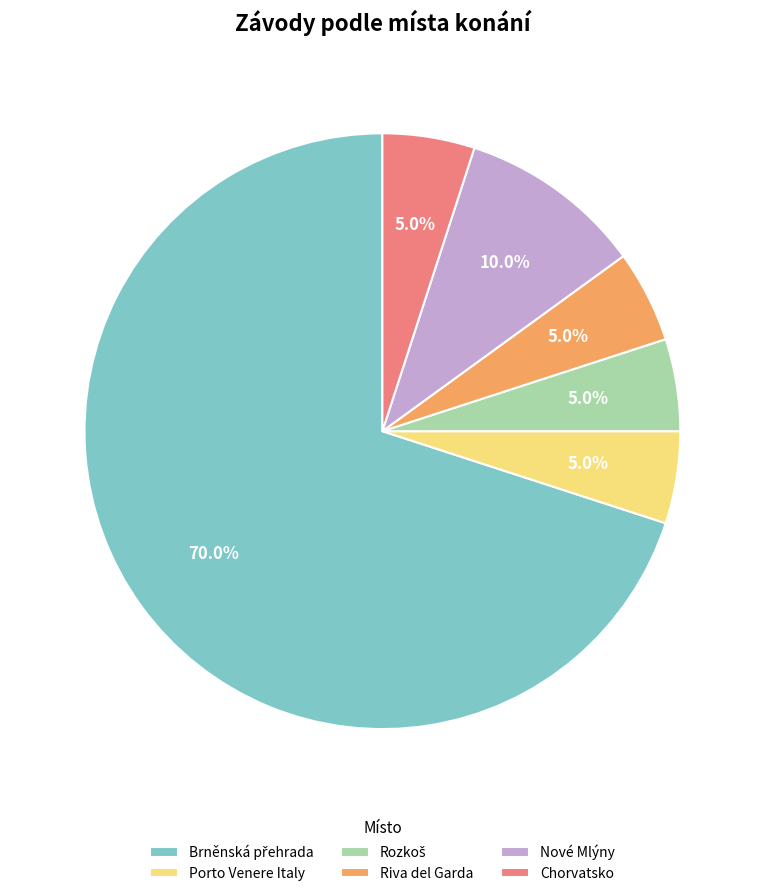

Approximately how many times larger is the value at Chorvatsko compared to Porto Venere Italy?

1.0